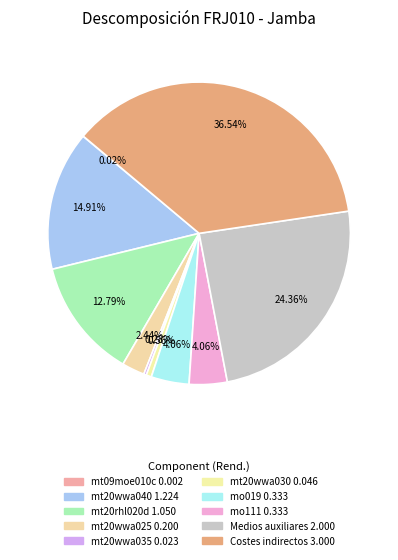

Does any single category account for the majority?

No